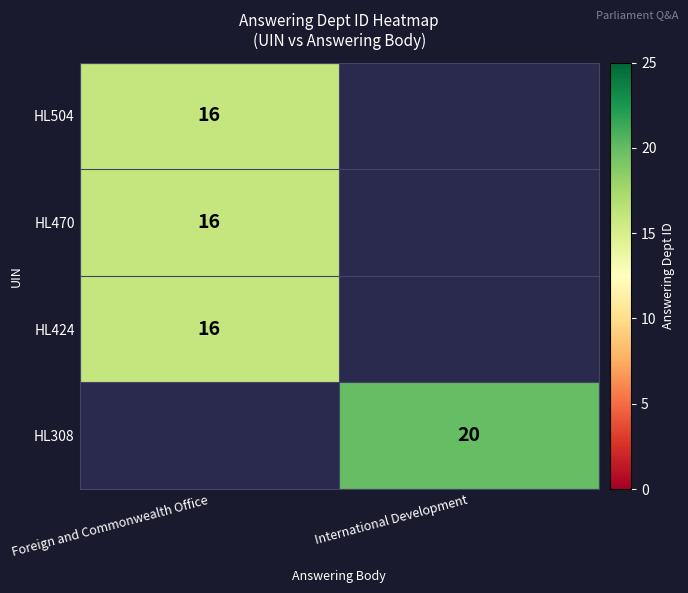

Is the value of HL308 at International Development greater than the value of HL504 at Foreign and Commonwealth Office?

Yes